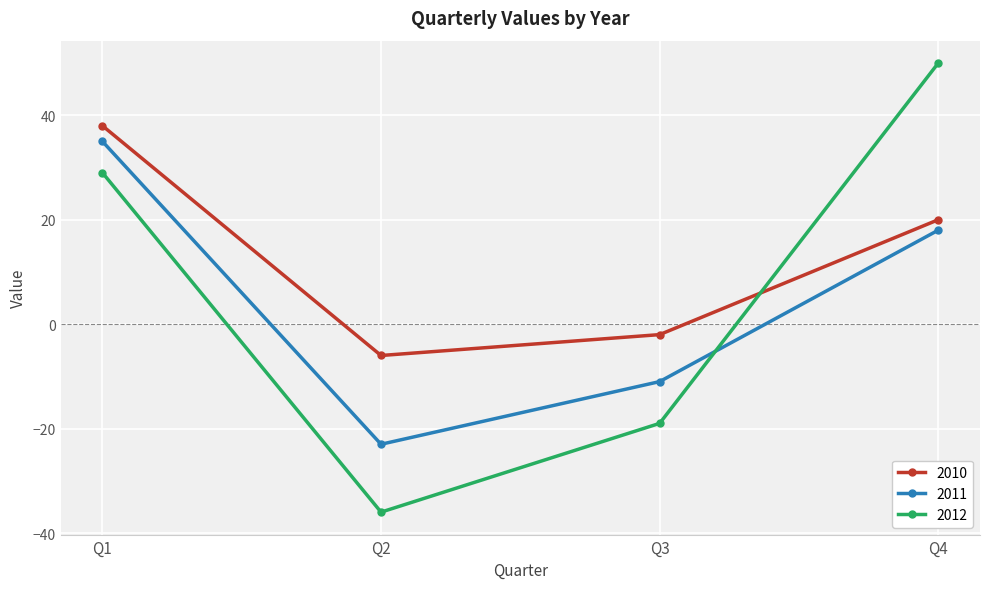

What is the difference between the highest and lowest values at Q4?

32